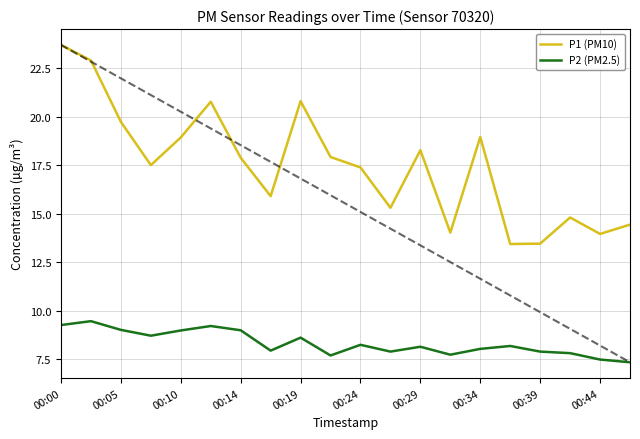

What is the value of the P1 (PM10) point at the 12th from the left?

15.3